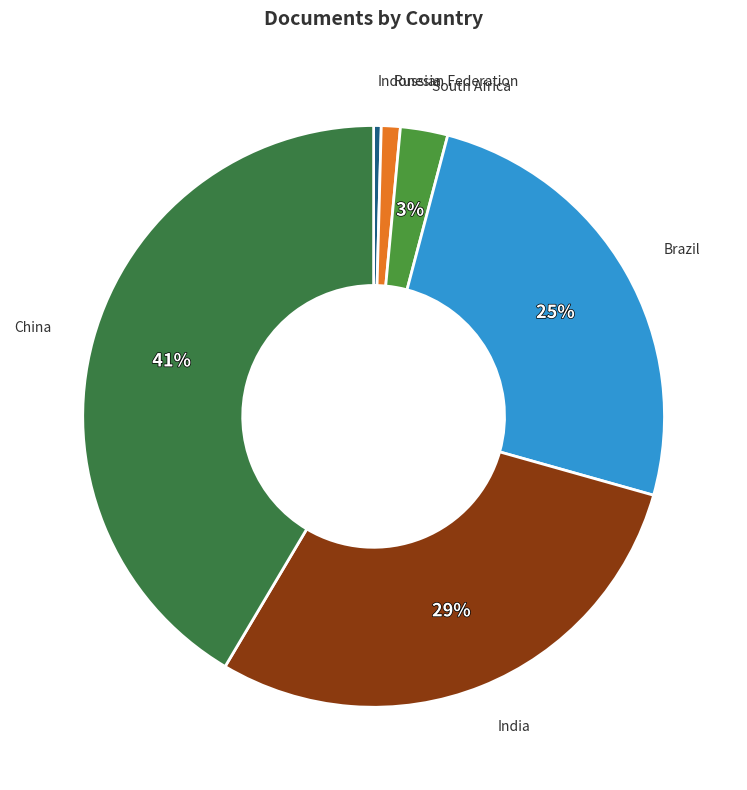

Is the sum of Brazil and China greater than half?

Yes